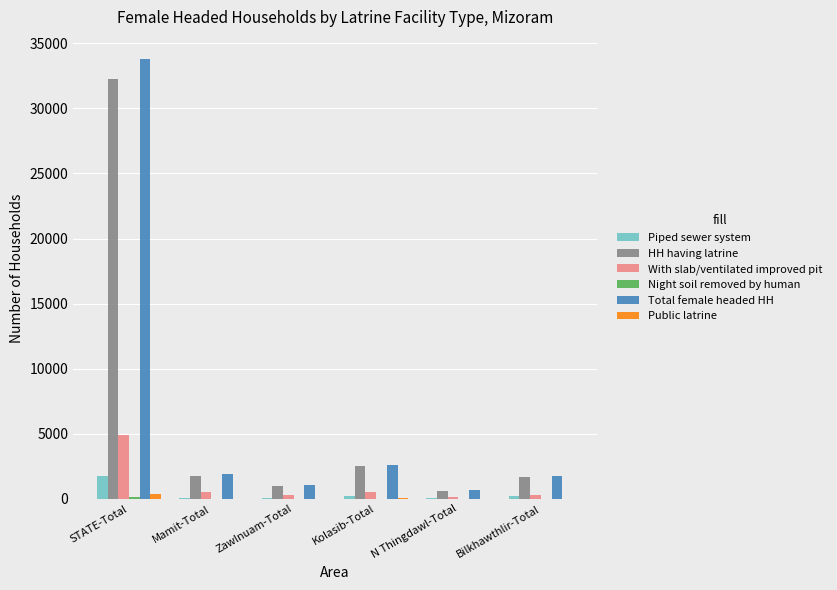

Where is Total female headed HH nearest to the value 17232?

Kolasib-Total